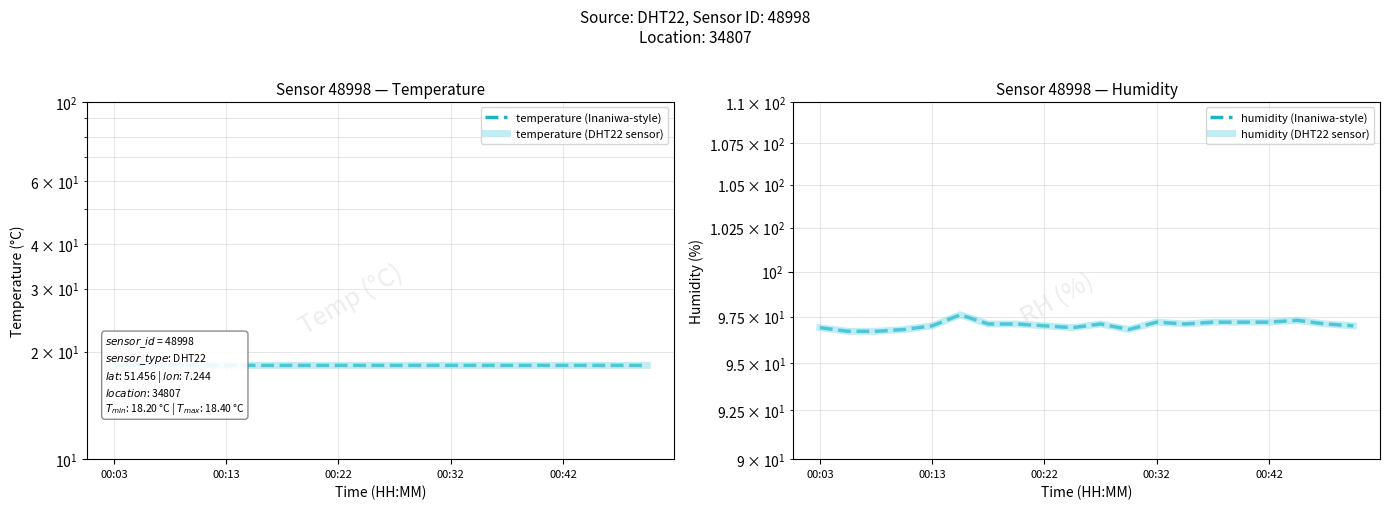

What is the difference between the humidity (DHT22 sensor) values at 6 and 14?

0.1